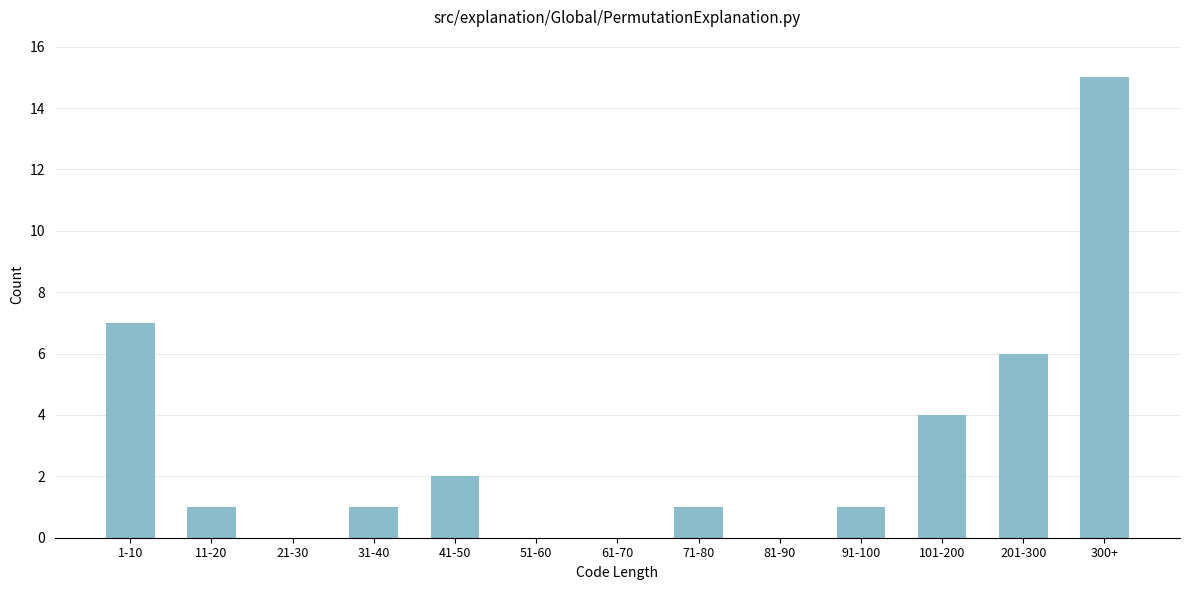

Reading left to right, what are all the values shown in this chart?

1-10=7	11-20=1	21-30=0	31-40=1	41-50=2	51-60=0	61-70=0	71-80=1	81-90=0	91-100=1	101-200=4	201-300=6	300+=15